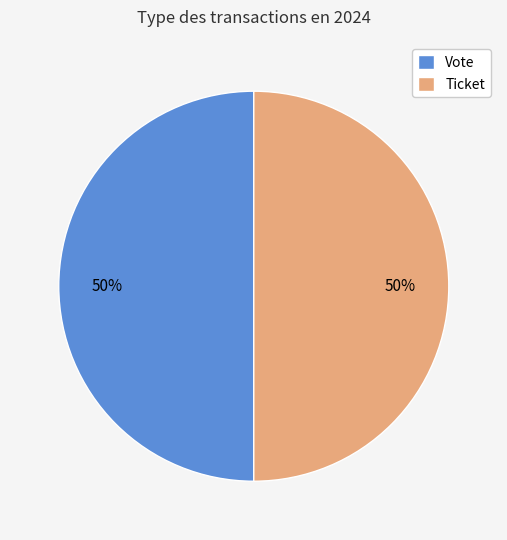

To the nearest percent, what is the average slice percentage?

50%